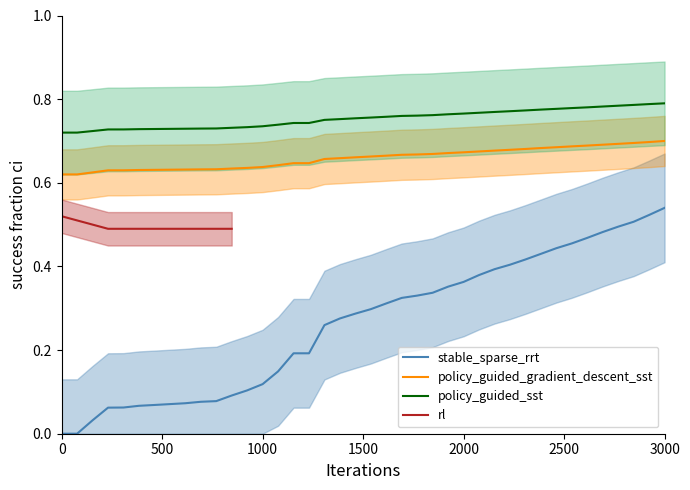

True or false: policy_guided_sst and stable_sparse_rrt cross at least once.

False